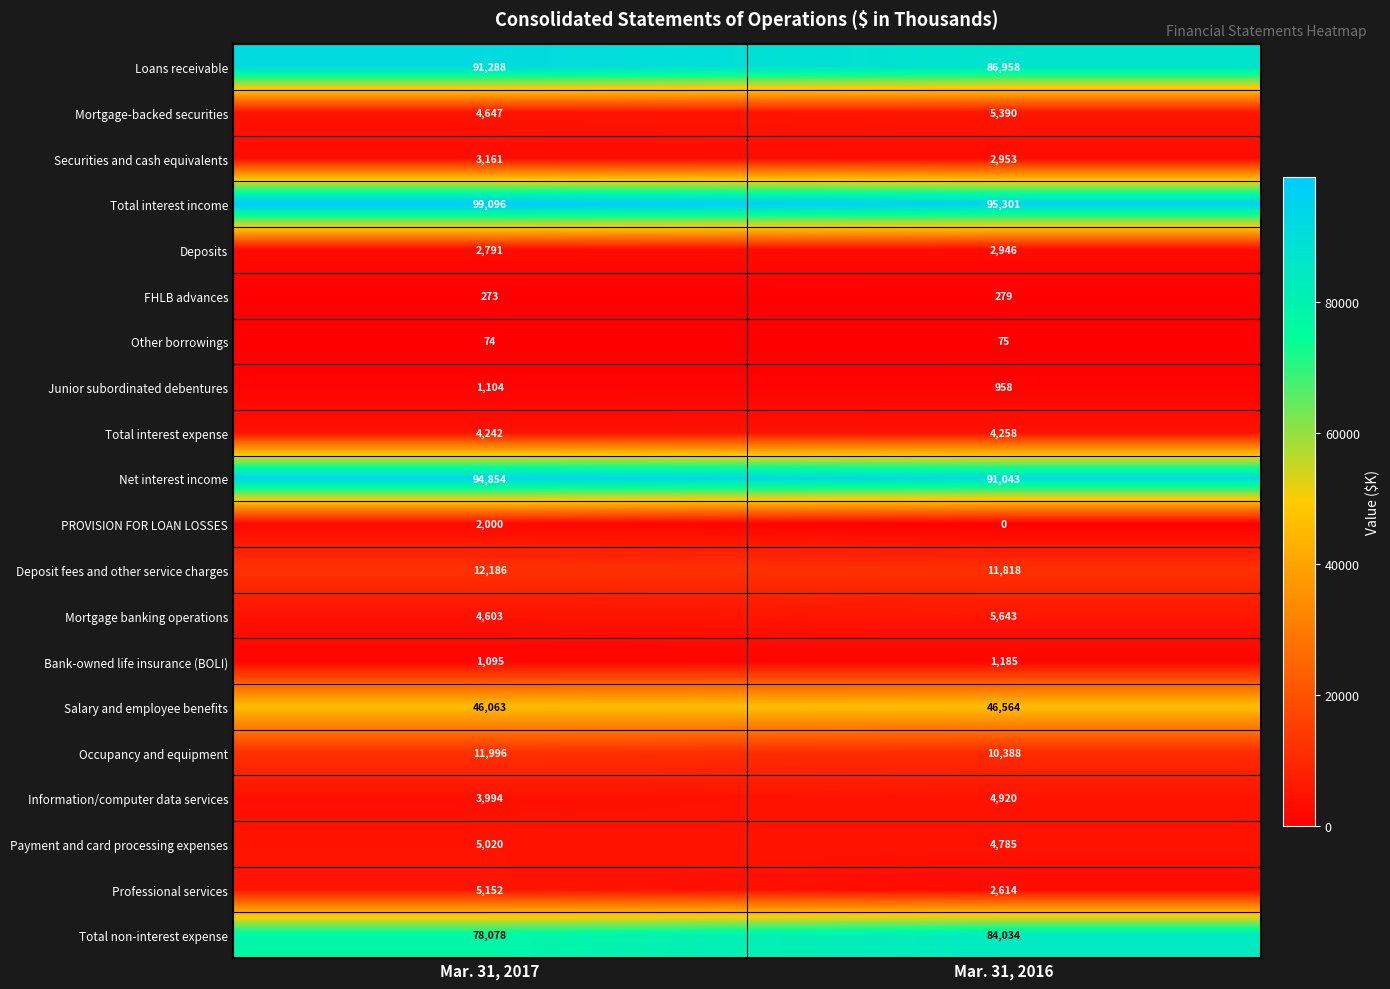

Which category has the highest value across all series?

Mar. 31, 2017